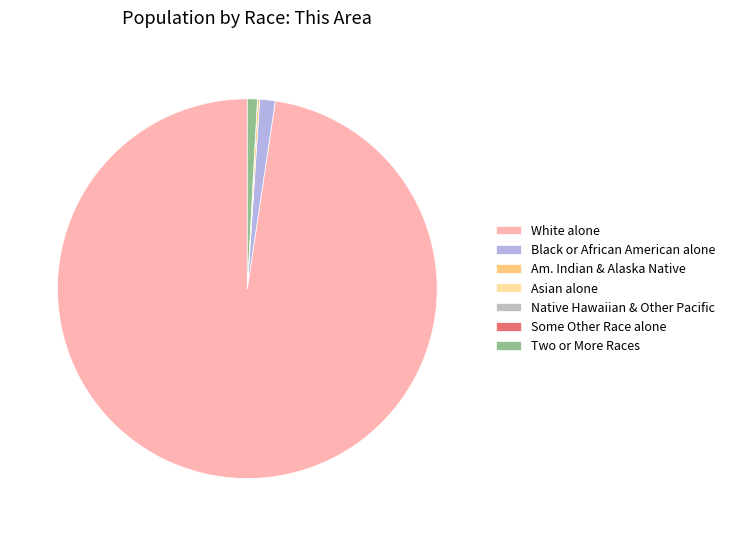

Is there a majority slice in this chart?

Yes